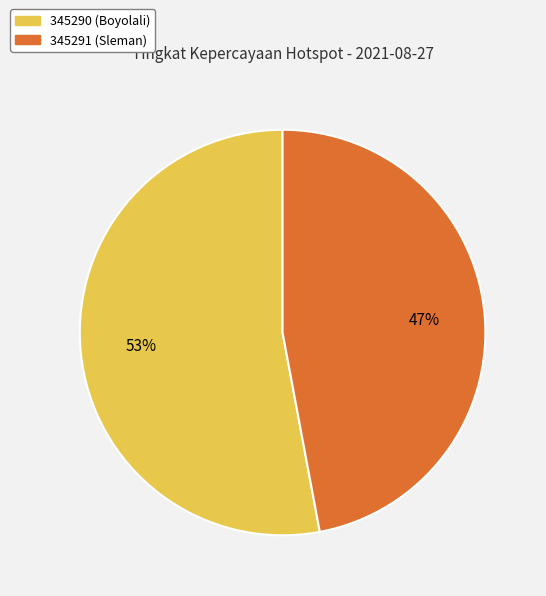

To the nearest percent, what portion does 345290 (Boyolali) represent?

53%